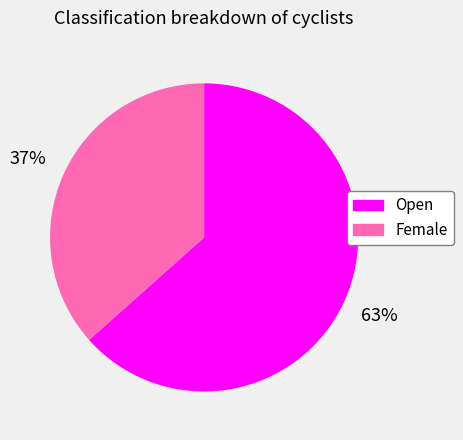

Is the sum of Female and Open greater than half?

Yes